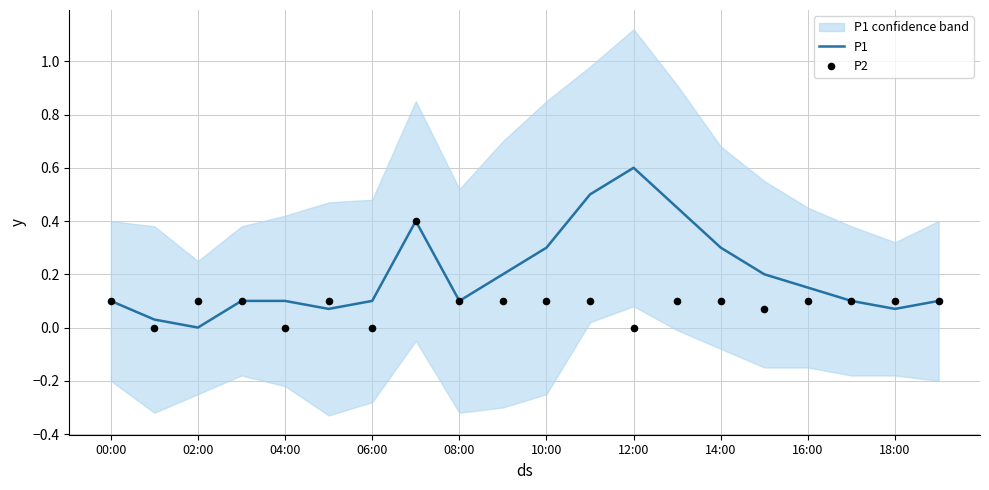

Is it true that P1 equals 0.2 at 02:00?

False